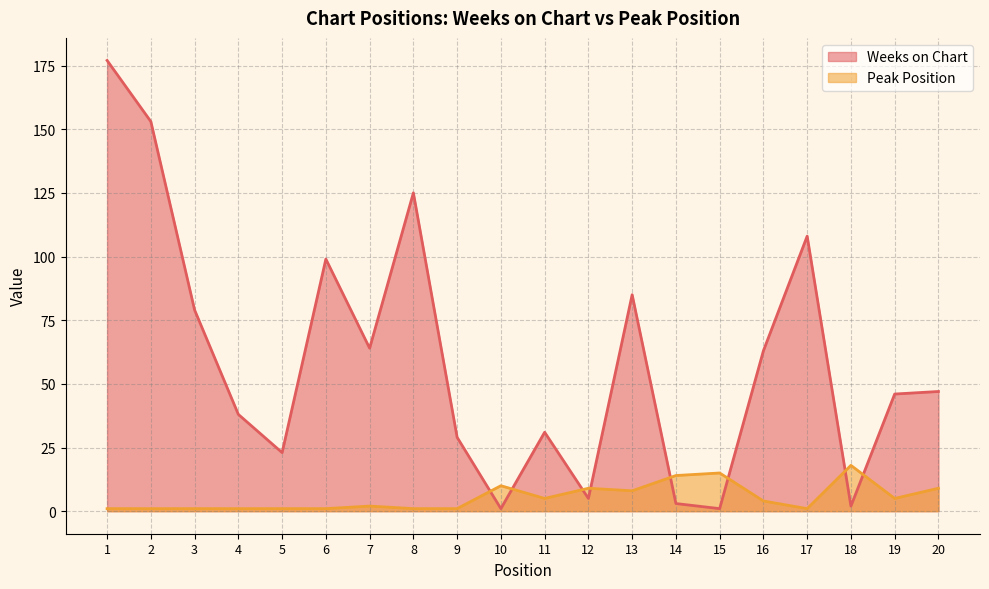

How many categories are shown in the chart?

20